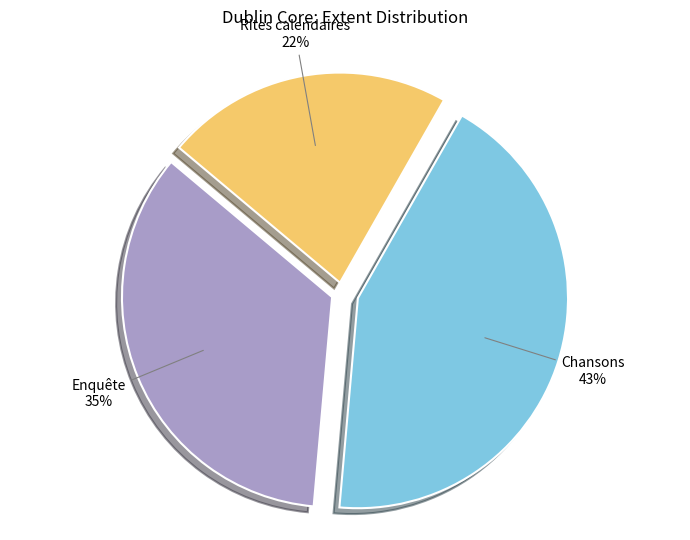

How many slices are in this pie chart?

3